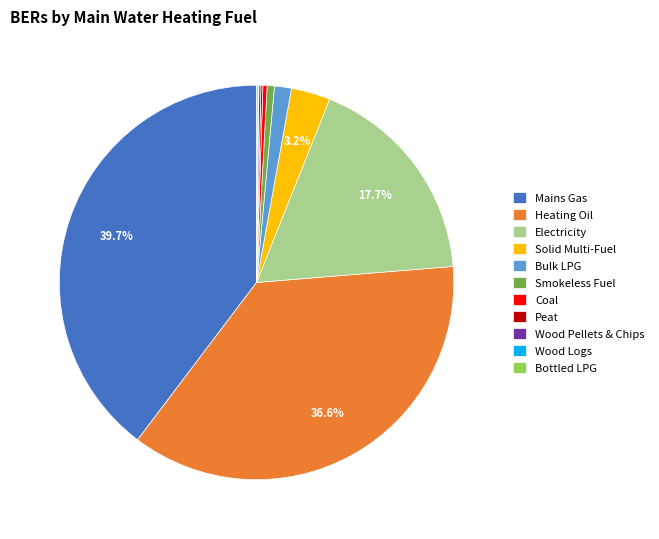

To the nearest percent, what is the average slice percentage?

9%